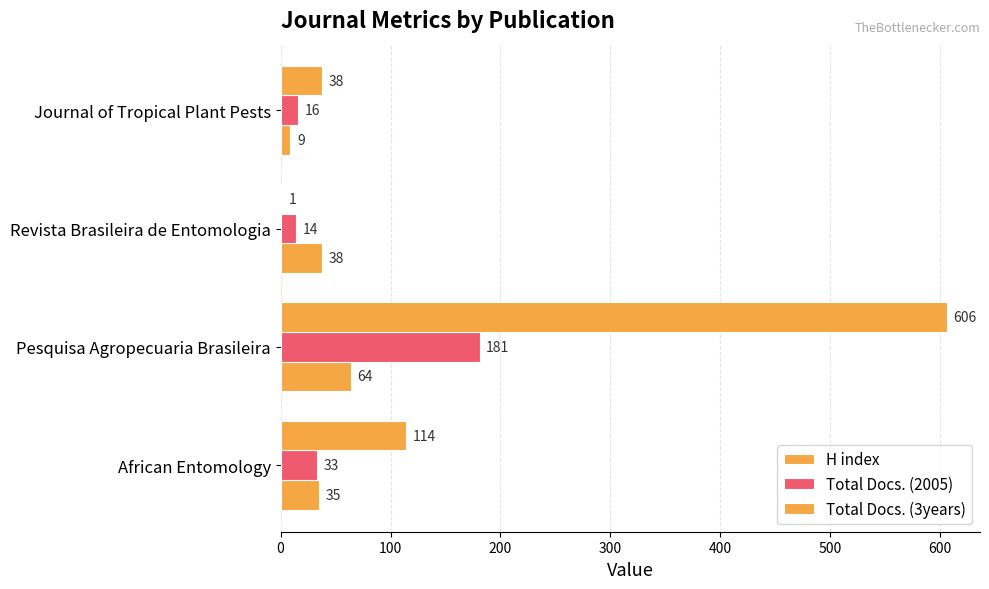

What is the difference between the maximum and minimum values in the Total Docs. (3years) series?

605